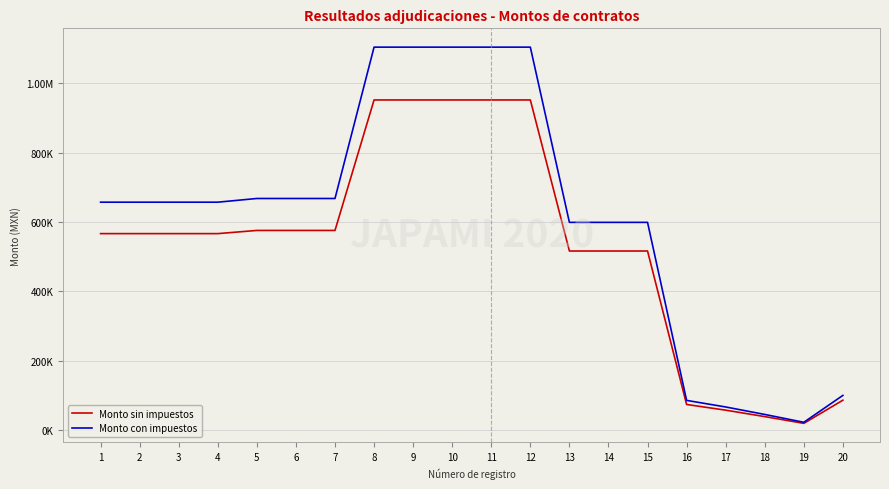

Is this an area chart (filled region under the line)?

No